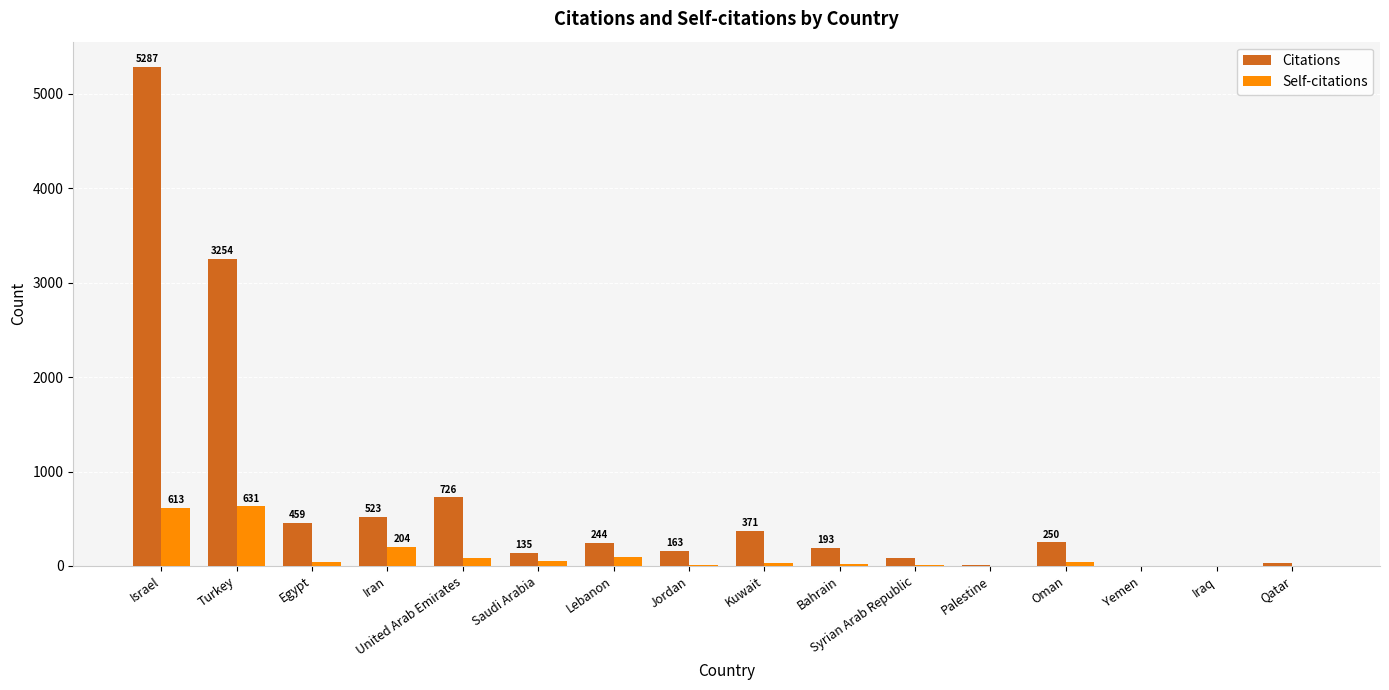

Where is Citations nearest to the value 2643?

Turkey